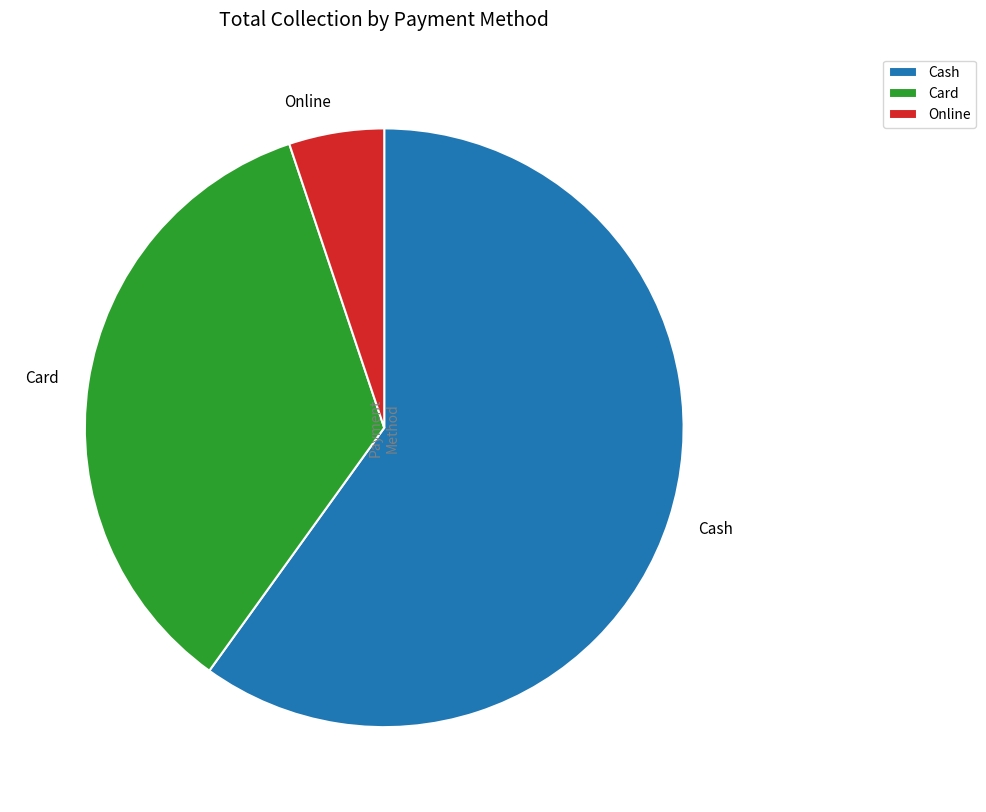

True or false: Cash accounts for 60% of the total.

True